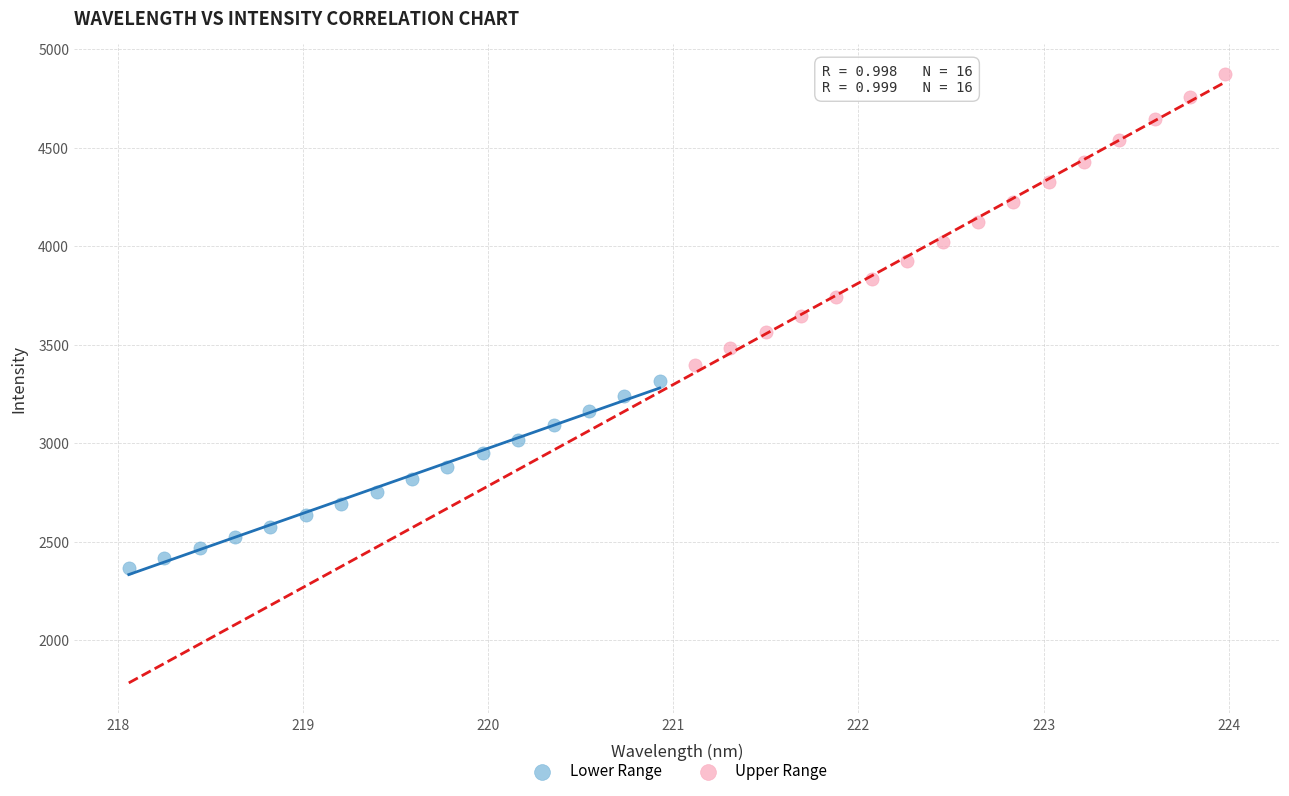

Which series contains the highest Y value?

Upper Range